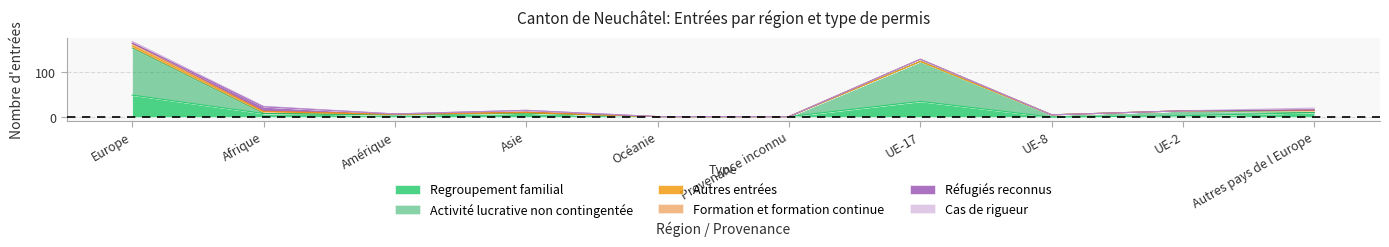

Where is the first local maximum for Formation et formation continue?

UE-17